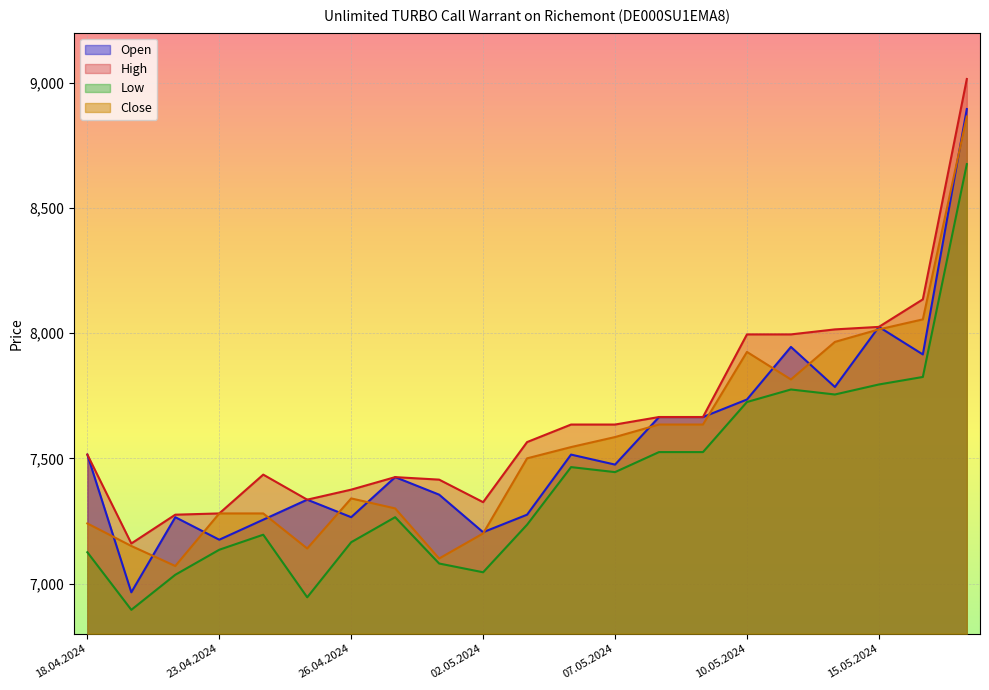

What is the value of the High point at the 9th from the left?

7415